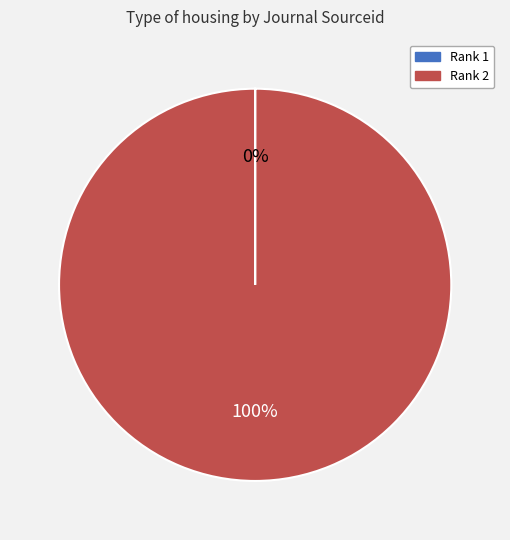

What is the largest slice in the pie chart?

Rank 2